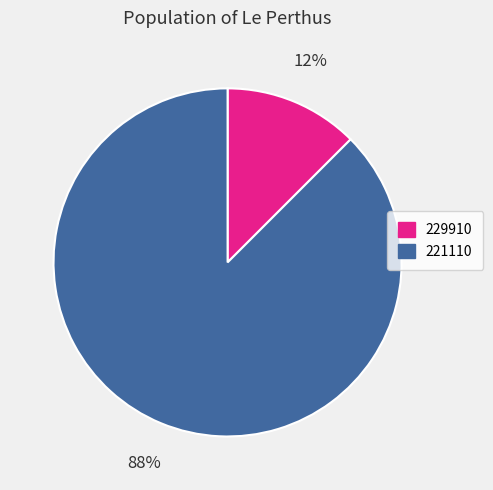

Which has a higher value, 221110 or 229910?

221110